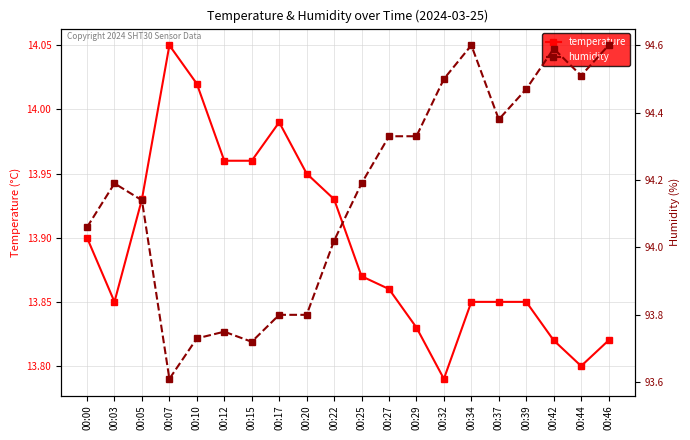

What value does the temperature series have at 00:07?

14.1